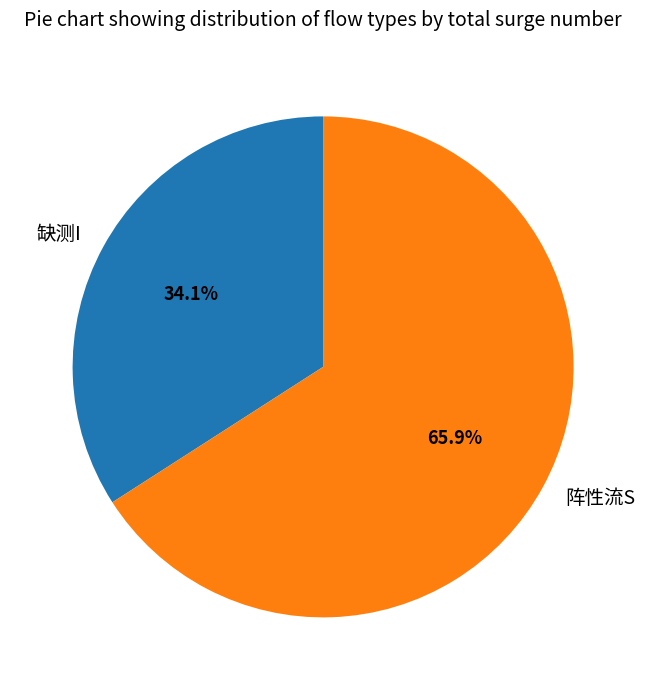

Is there any slice that represents more than half of the pie?

Yes